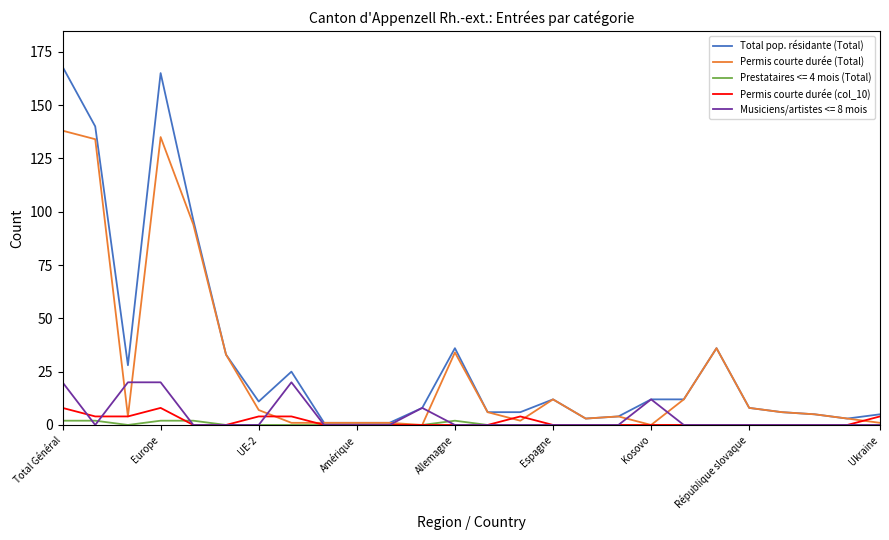

What is the maximum value shown in the chart?

168